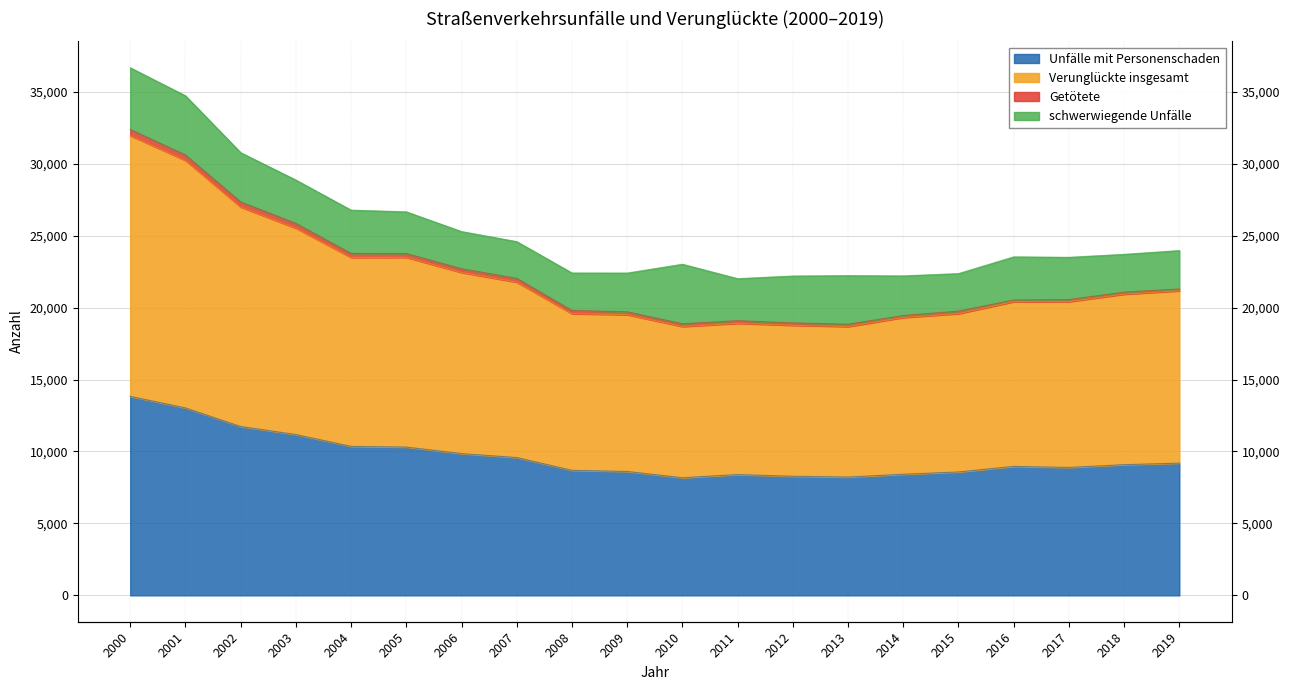

True or false: Unfälle mit Personenschaden has a value of 8419 at 2014.

True